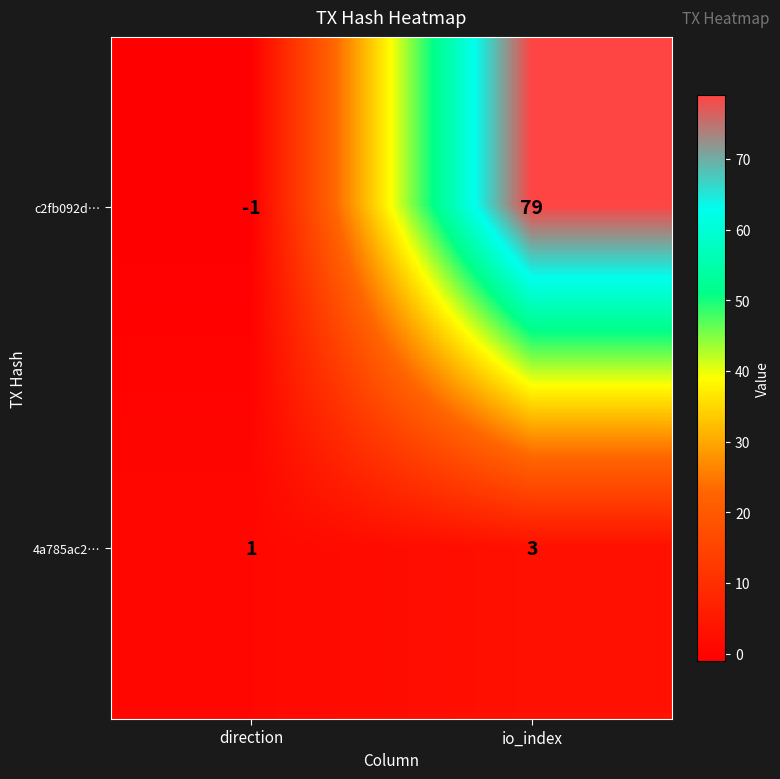

Read the c2fb092d… value at io_index, to the nearest 5.

80